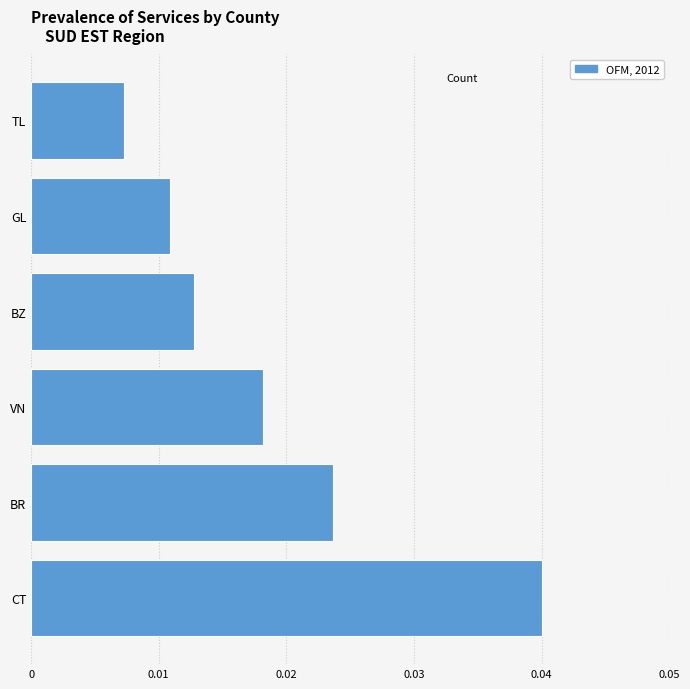

Which category has the highest value across all series?

CT